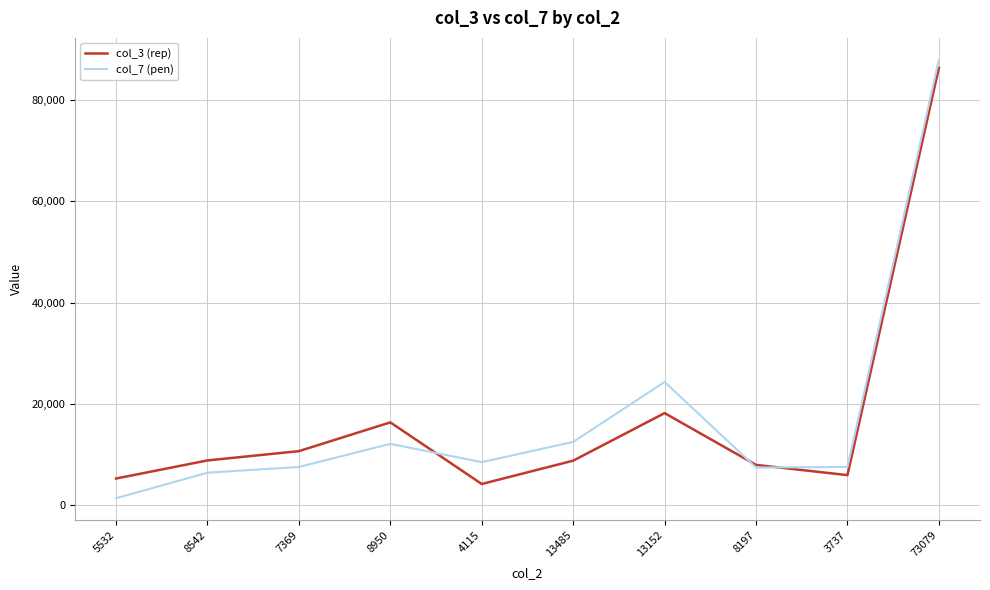

Which label corresponds to the smallest value in the chart?

5532